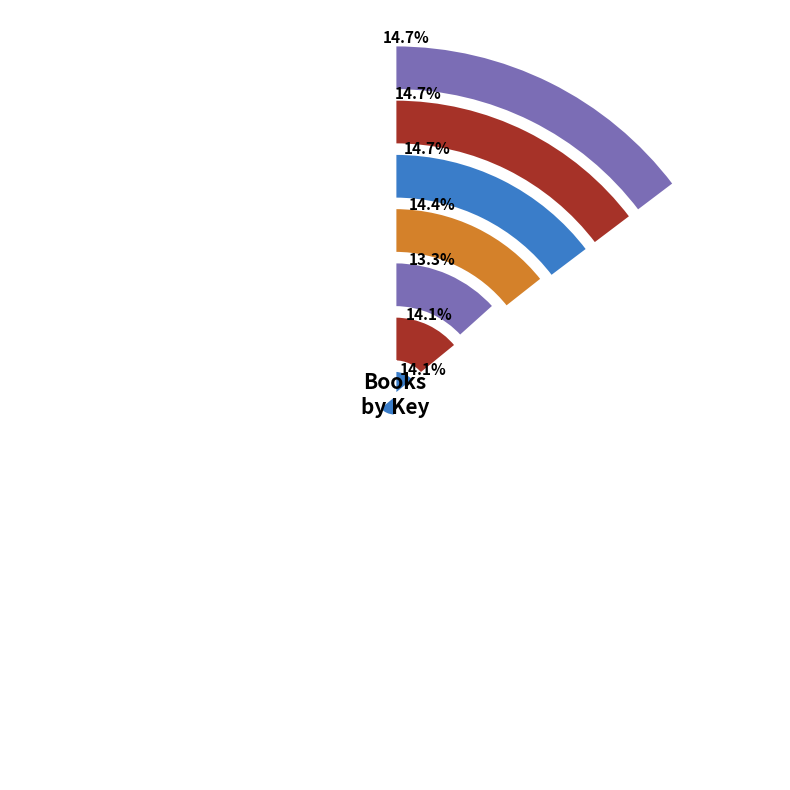

To the nearest percent, what is the average slice percentage?

14%